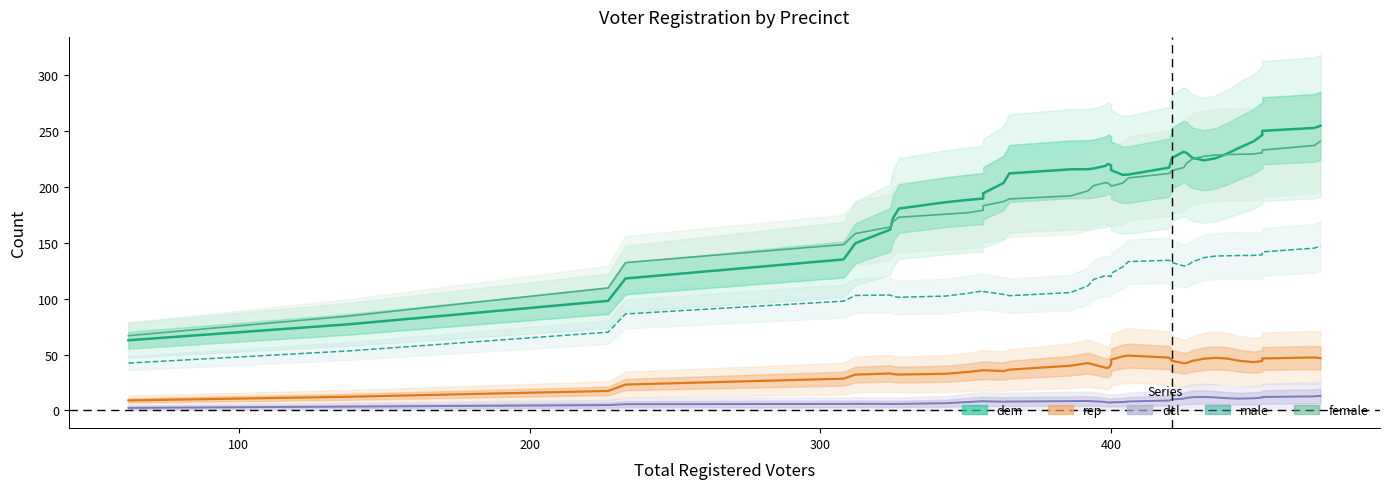

Reading right to left, transcribe all the data shown in this chart.

dem: 254.9	253.0	250.3	246.5	240.9	235.1	230.0	225.8	223.9	226.1	230.5	231.6	226.2	217.4	211.2	211.0	215.1	219.4	220.7	219.0	216.6	216.0	215.9	212.2	203.6	194.4	189.7	188.6	186.4	180.7	172.2	161.9	149.6	135.2	118.2	98.1	77.2	62.8
female: 241.0	237.3	233.1	230.7	229.7	229.3	229.1	228.7	227.6	225.2	221.4	217.5	214.8	212.2	208.2	203.6	200.8	201.4	203.5	203.9	201.3	196.5	192.1	189.4	187.1	183.2	179.3	177.1	175.7	173.0	168.9	164.2	158.3	148.5	132.4	109.7	84.5	66.9
rep: 46.7	47.4	46.5	44.2	43.2	44.5	46.4	47.1	46.3	44.4	42.4	42.2	44.3	47.3	49.0	48.4	45.4	41.1	37.9	38.2	41.0	42.4	40.0	36.5	35.2	36.0	36.0	34.5	32.8	32.1	32.5	33.1	32.0	28.4	23.1	17.4	12.2	8.9
male: 147.3	145.3	141.9	139.3	138.8	138.7	138.5	138.3	136.8	133.0	129.5	129.4	132.3	134.4	133.3	128.5	122.7	119.8	120.4	120.6	117.4	111.4	105.5	102.7	103.9	106.5	107.0	105.0	102.4	101.3	102.1	103.3	102.9	97.8	86.4	70.0	53.3	42.4
dcl: 13.0	12.6	12.0	11.4	10.8	10.5	10.9	11.6	12.0	11.8	11.2	10.5	9.8	8.9	8.0	7.5	7.2	7.0	7.1	7.6	8.1	8.4	8.3	7.9	7.8	8.1	8.2	7.5	6.4	5.8	5.7	5.8	5.8	5.8	5.5	4.8	3.4	2.2